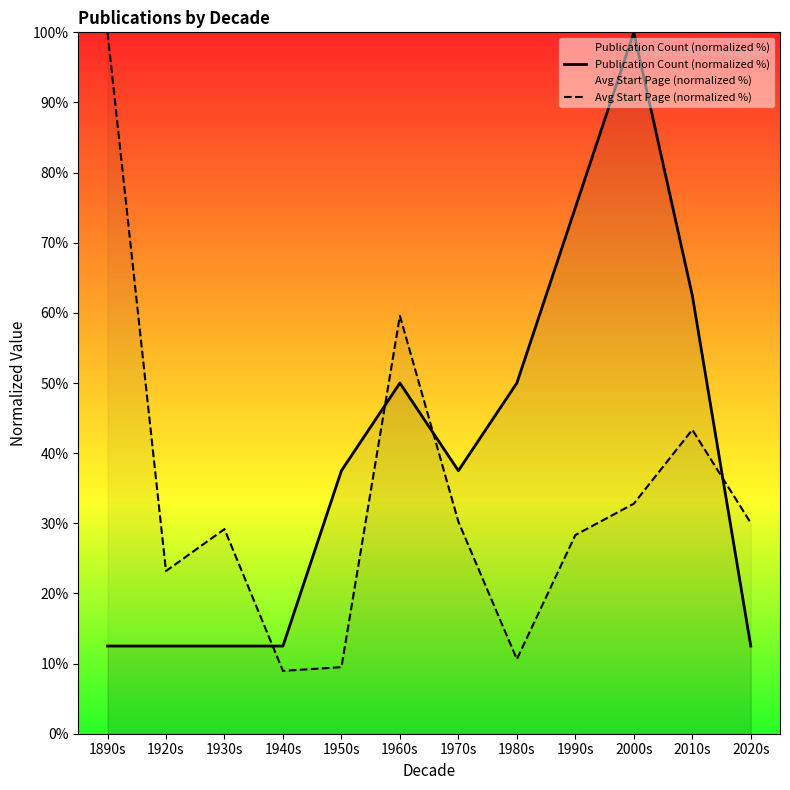

Between which two adjacent categories do Avg Start Page (normalized %) and Publication Count (normalized %) first intersect?

1930s and 1940s